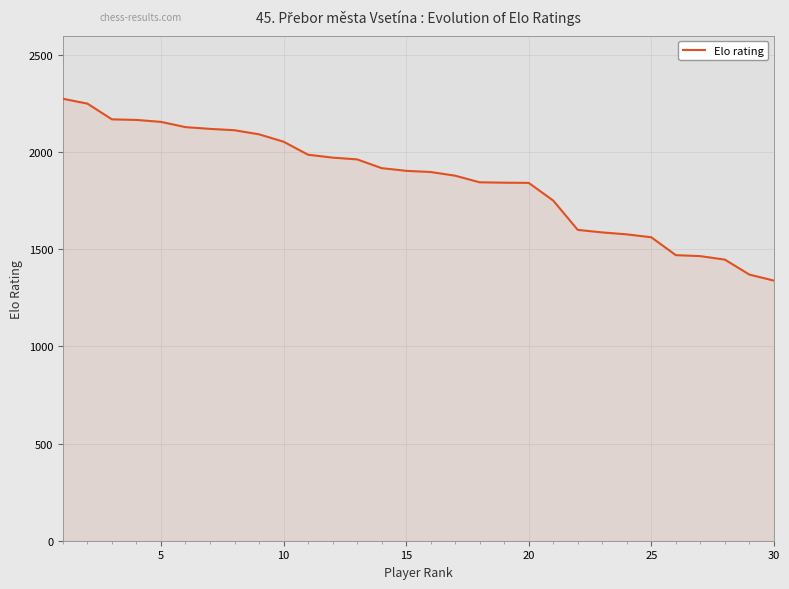

The chart shows a value of 643 at 14. True or false?

False